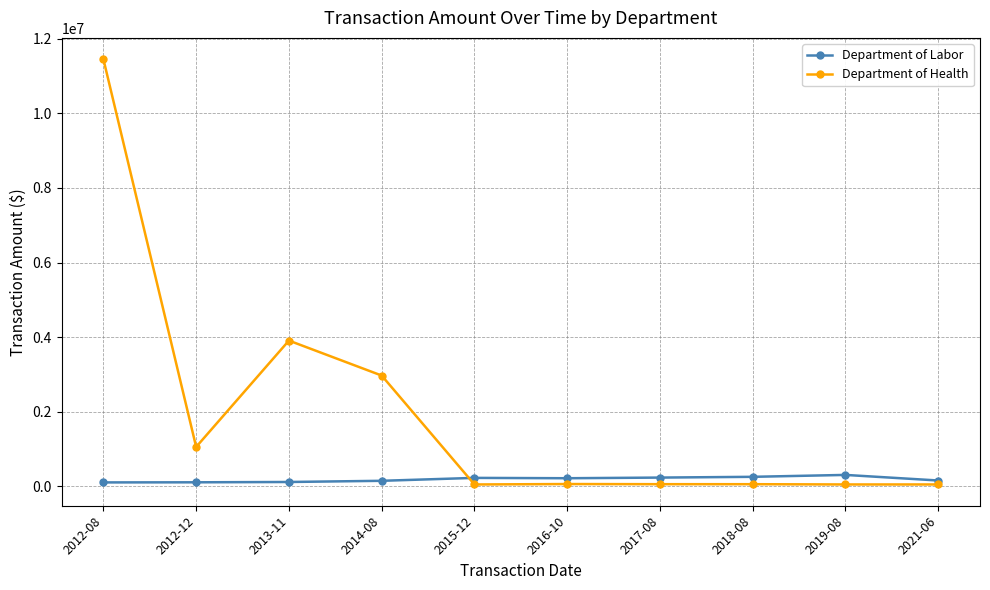

Which series changed the most between 2014-08 and 2021-06?

Department of Health